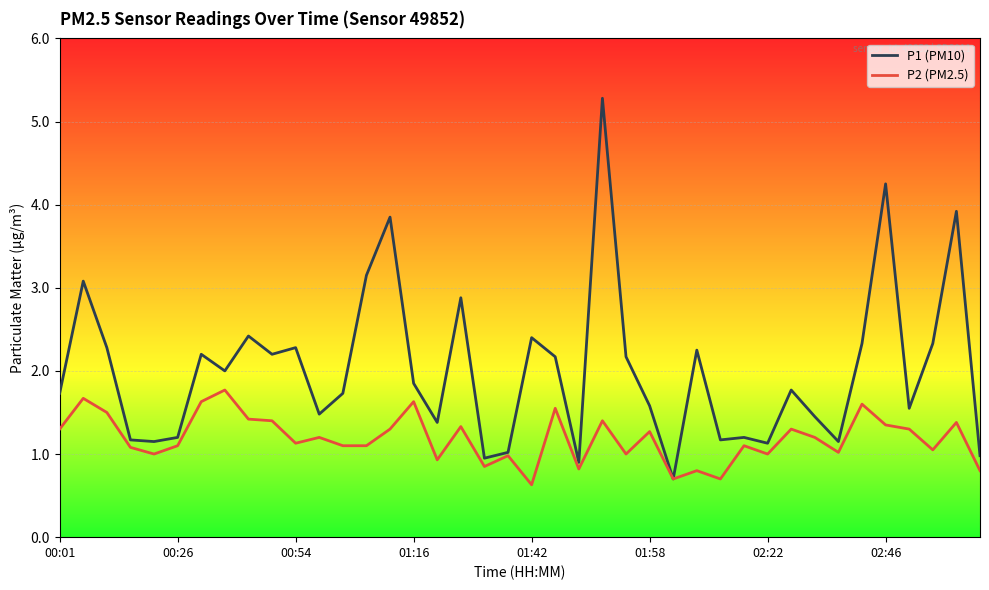

What are all the series names shown in the legend?

P1 (PM10), P2 (PM2.5)